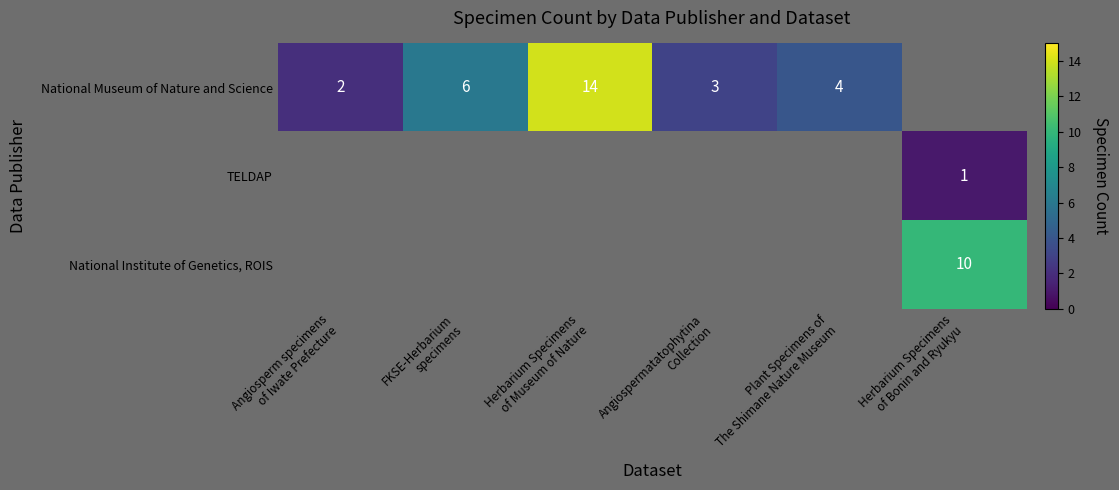

List the series in order of their peak value, highest first.

National Museum of Nature and Science, National Institute of Genetics, ROIS, TELDAP